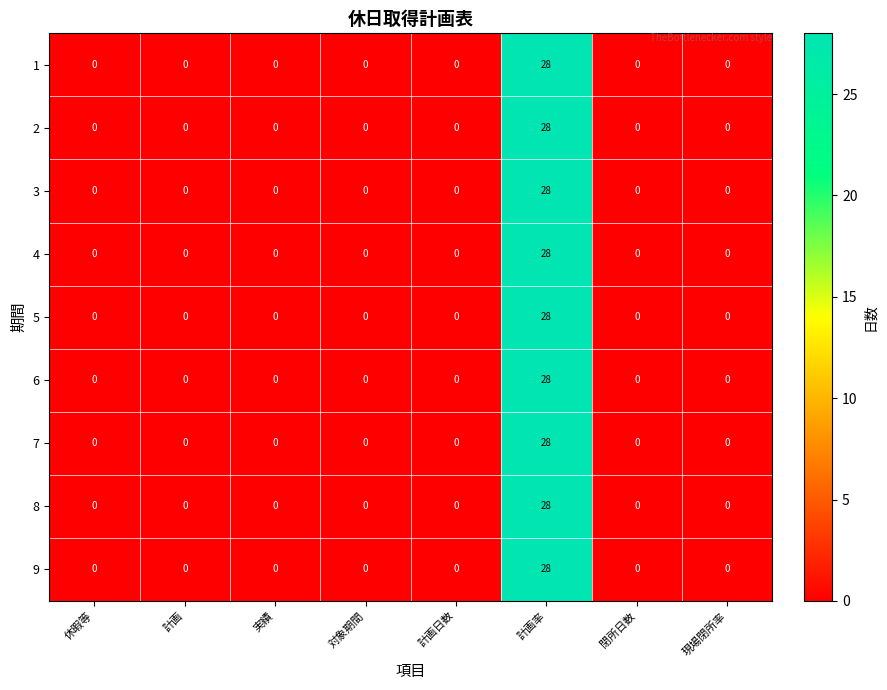

How many positive values does the 2 series have?

1